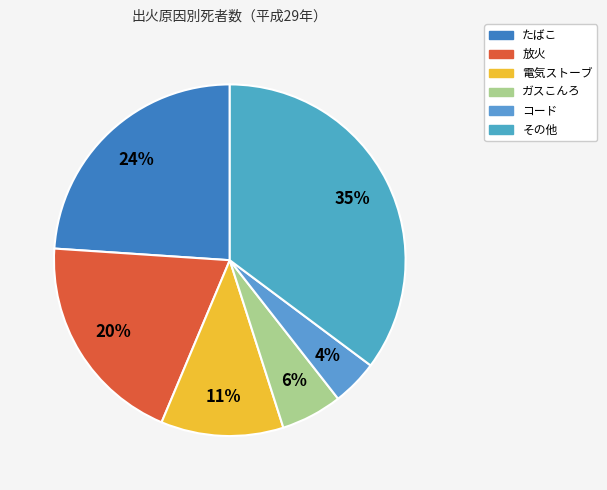

What percentage do ガスこんろ and その他 together represent?

40.8%